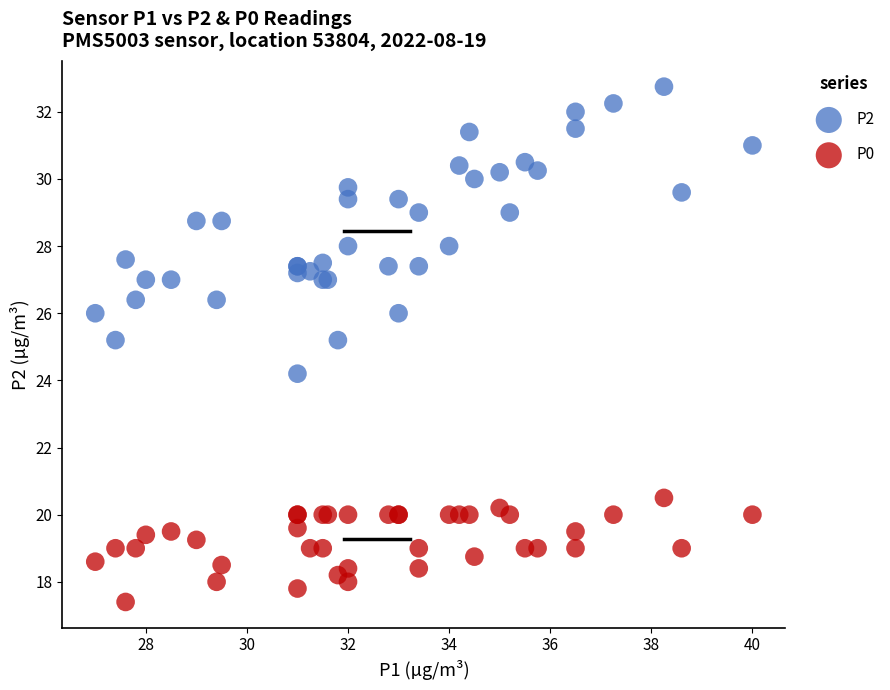

Which series has the widest spread of Y values?

P2